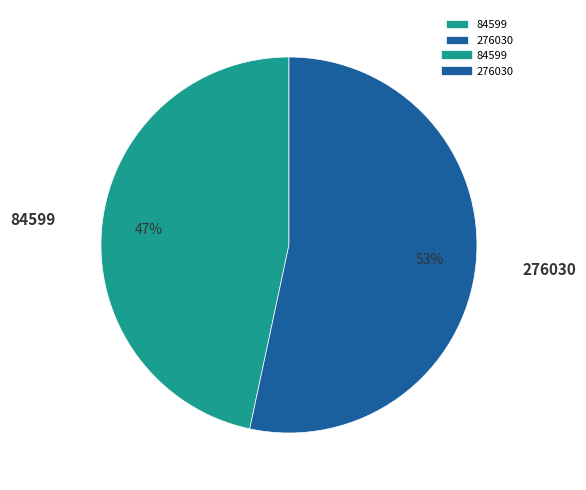

To the nearest percent, what is the average slice percentage?

50%